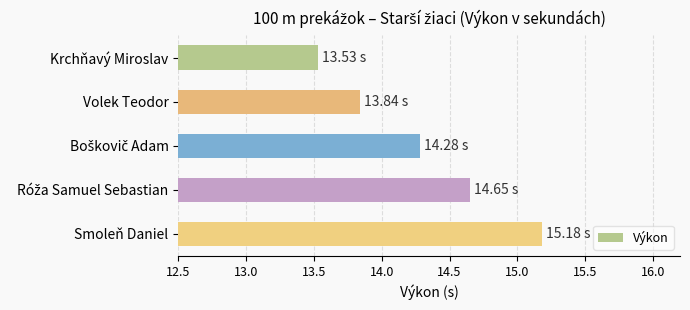

How many categories are shown in the chart?

5